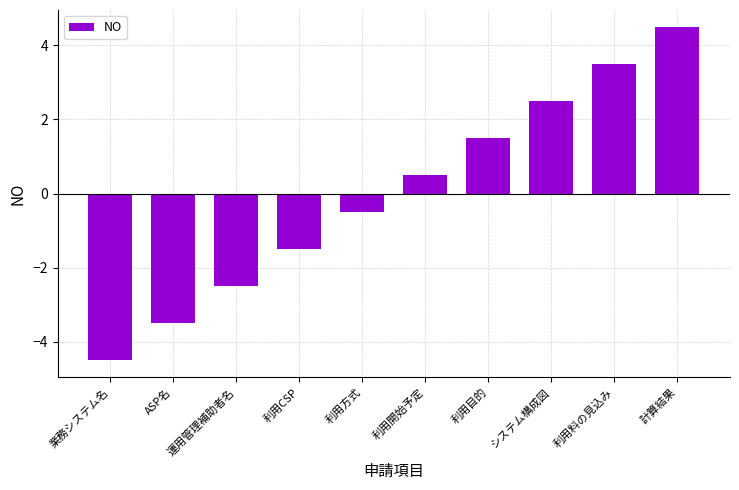

Reading right to left, what are all the values shown in this chart?

4.5	3.5	2.5	1.5	0.5	-0.5	-1.5	-2.5	-3.5	-4.5